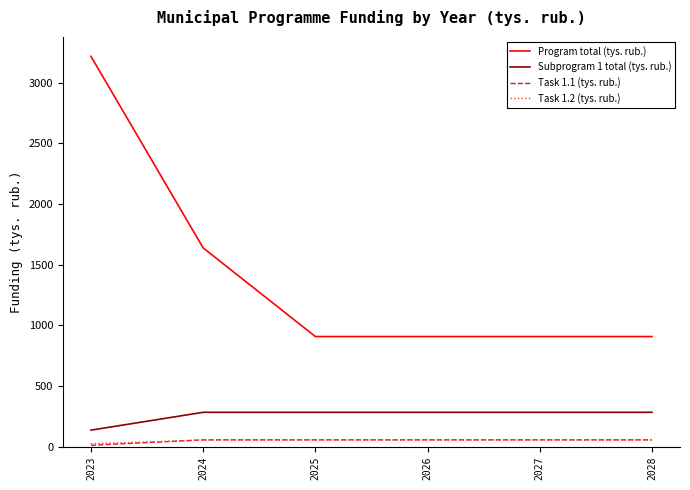

The value of Program total (tys. rub.) at 2027 is 1246. True or false?

False